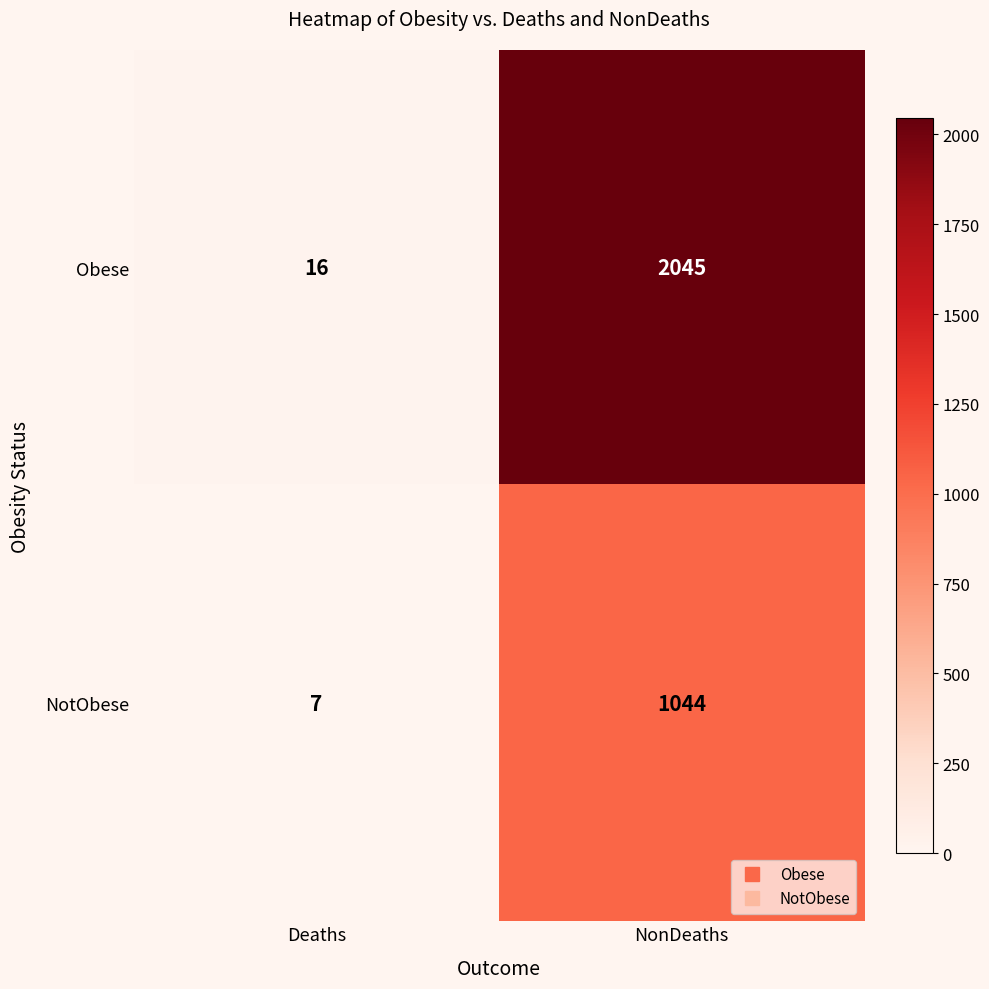

What is the difference between the highest and lowest values at Deaths?

9